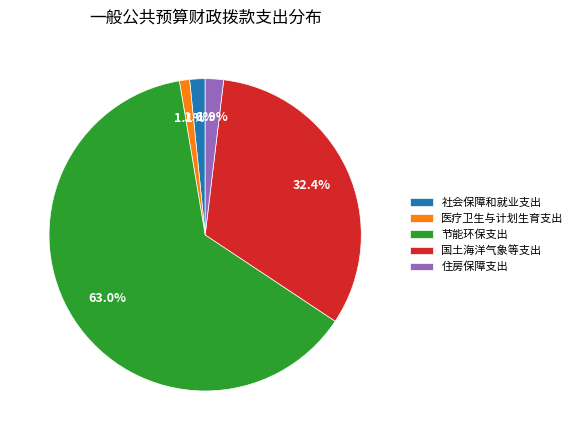

Approximately how many times larger is the value at 社会保障和就业支出 compared to 医疗卫生与计划生育支出?

1.5